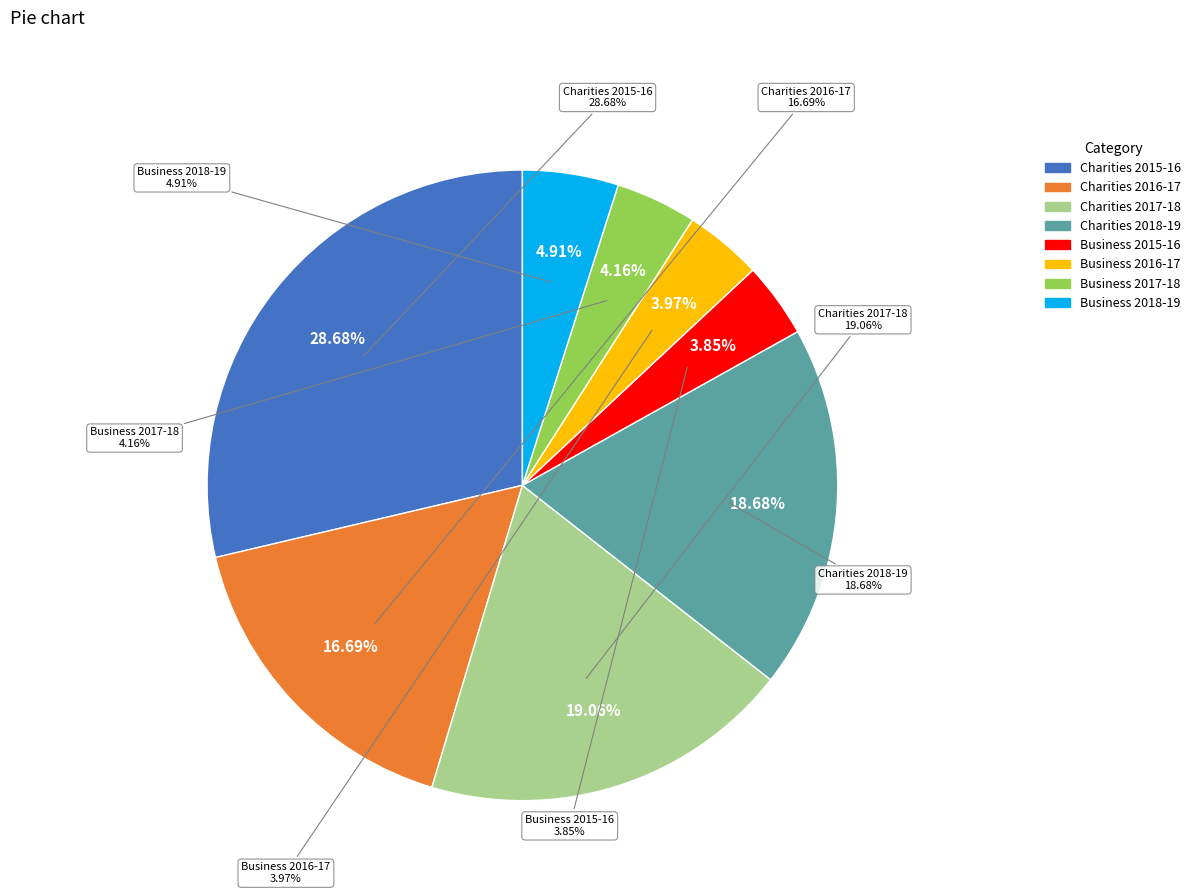

What is the ratio of the value at 2018-19 Research income from businesses to the value at 2015-16 Research income from charities?

0.2